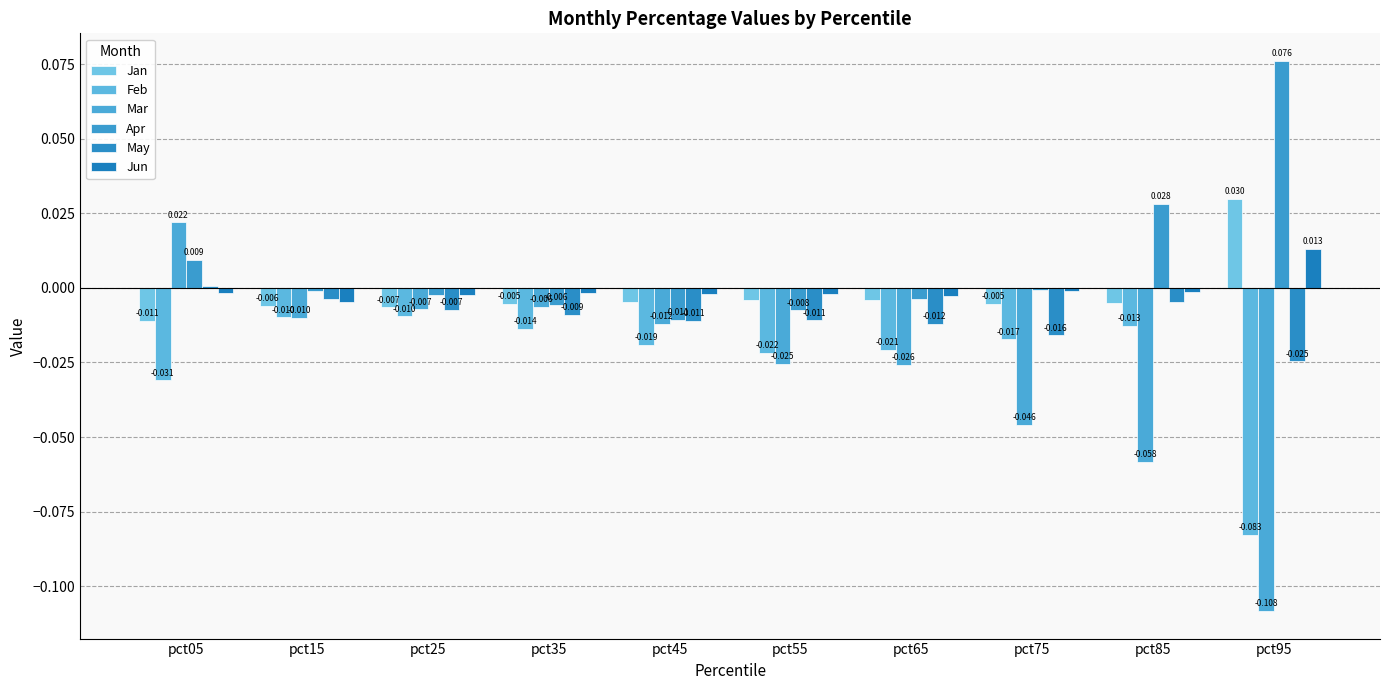

Rank the series by their maximum value, from lowest to highest.

Feb, May, Jun, Mar, Jan, Apr